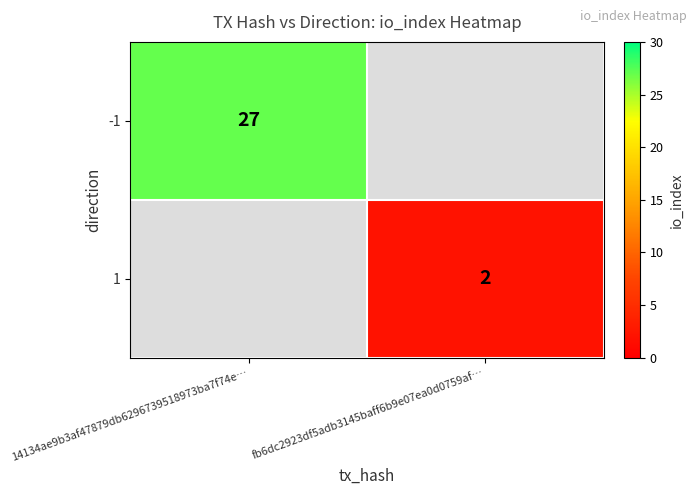

How many distinct data groups are displayed?

2